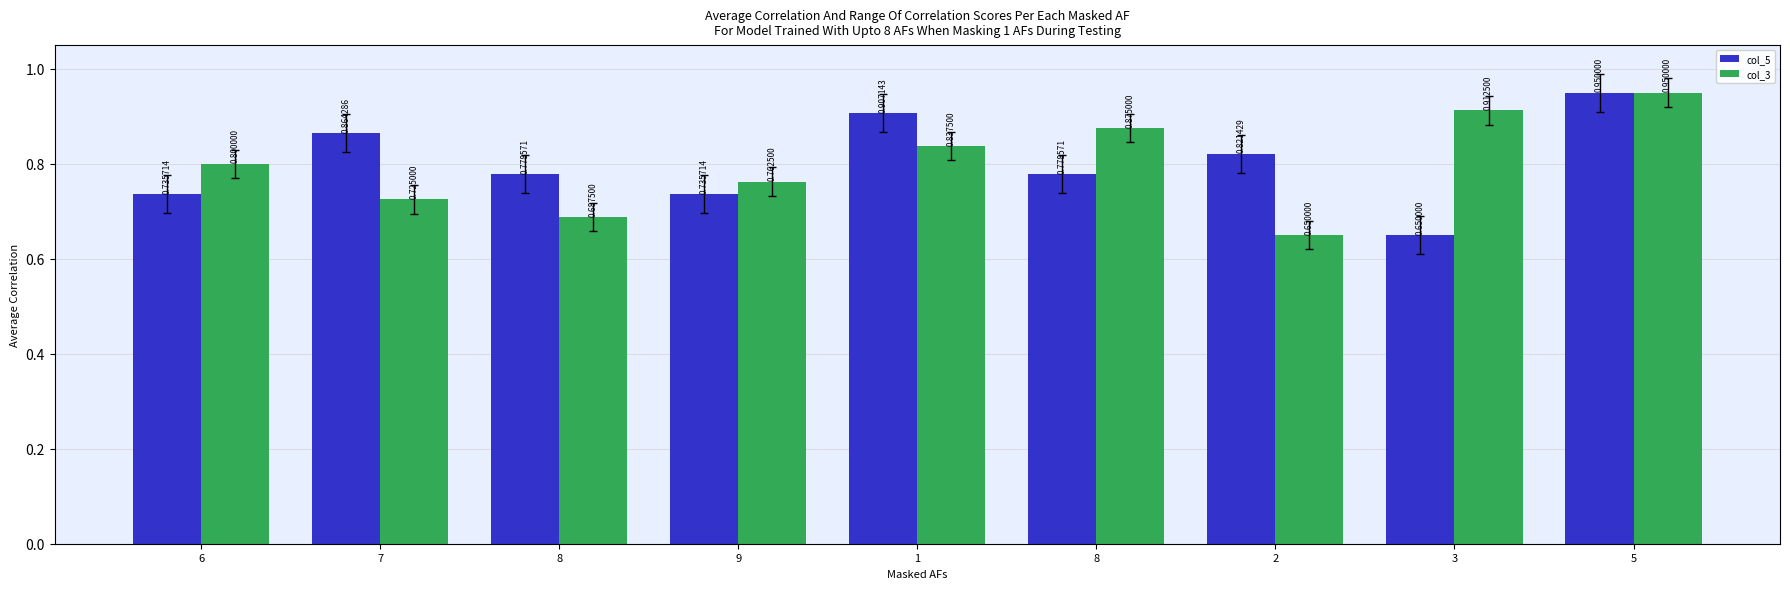

What is the spread (max minus min) of values at 2?

0.2